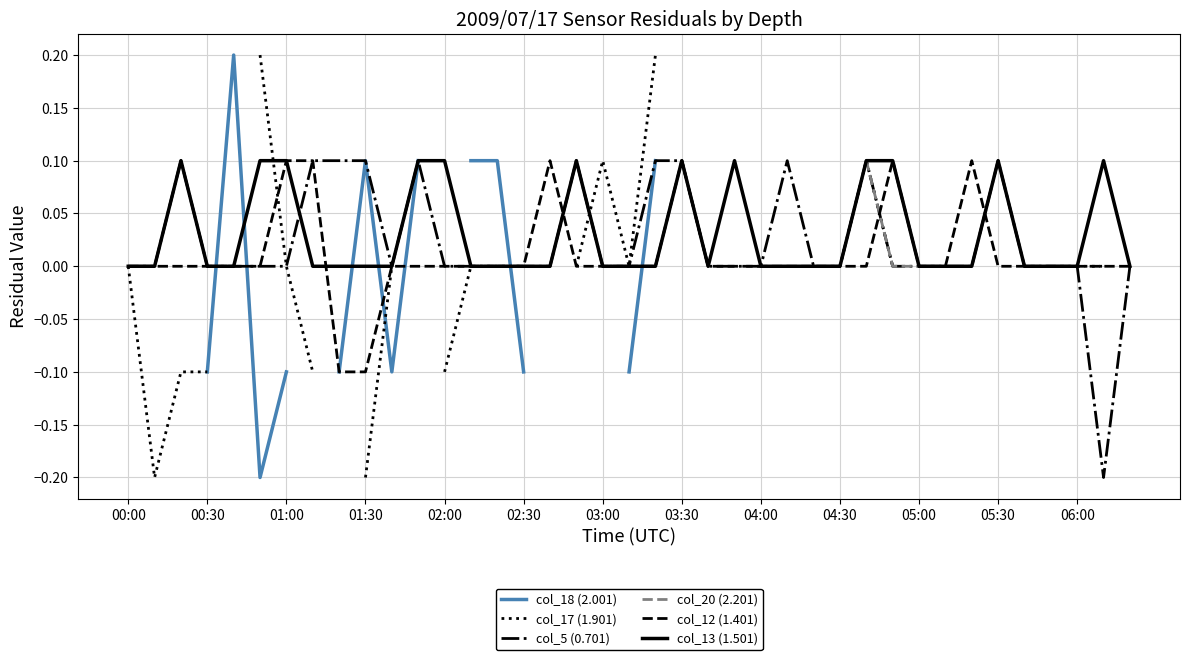

What is the highest value of the col_13 (1.501) series?

0.1